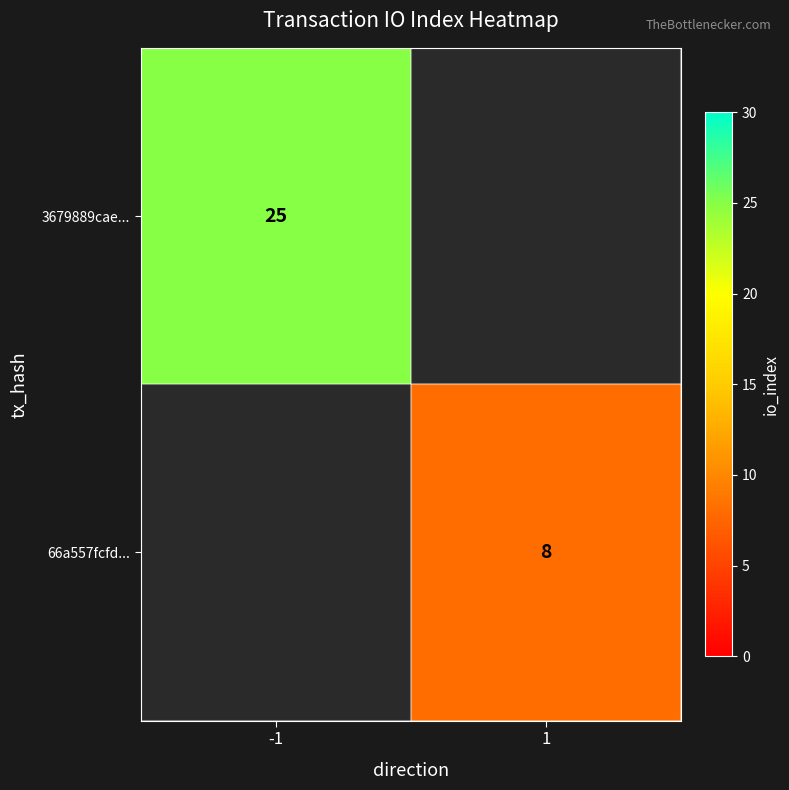

True or false: 66a557fcfd... has a value of 8 at 1.

True